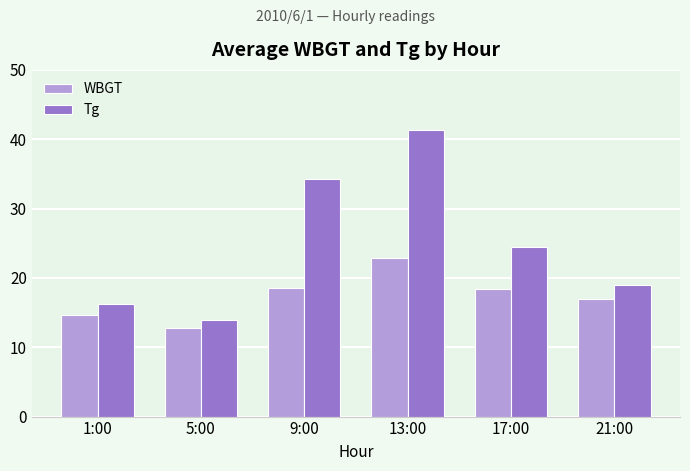

Which series has the largest total across all categories?

Tg